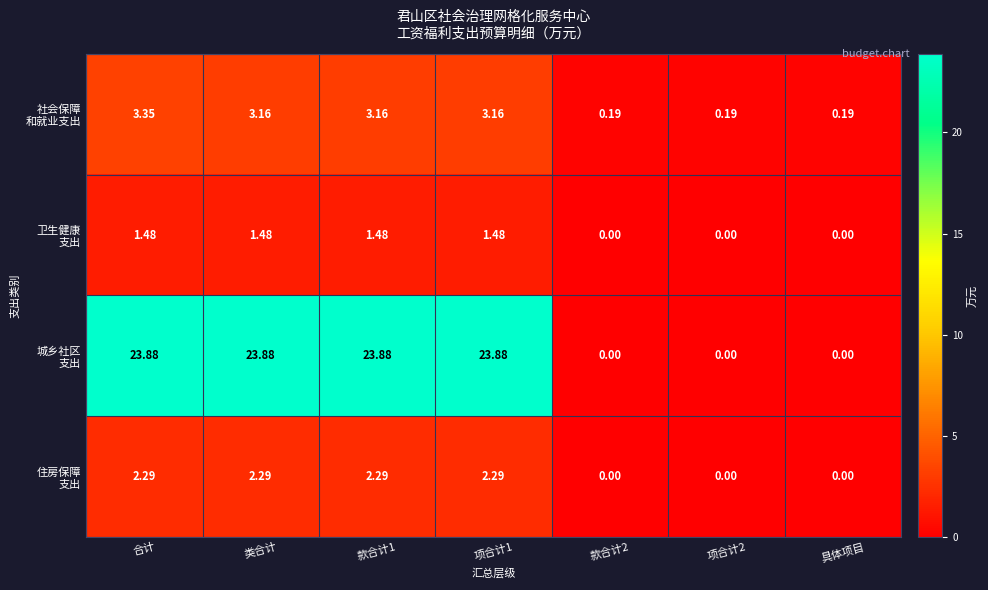

How many distinct data groups are displayed?

4